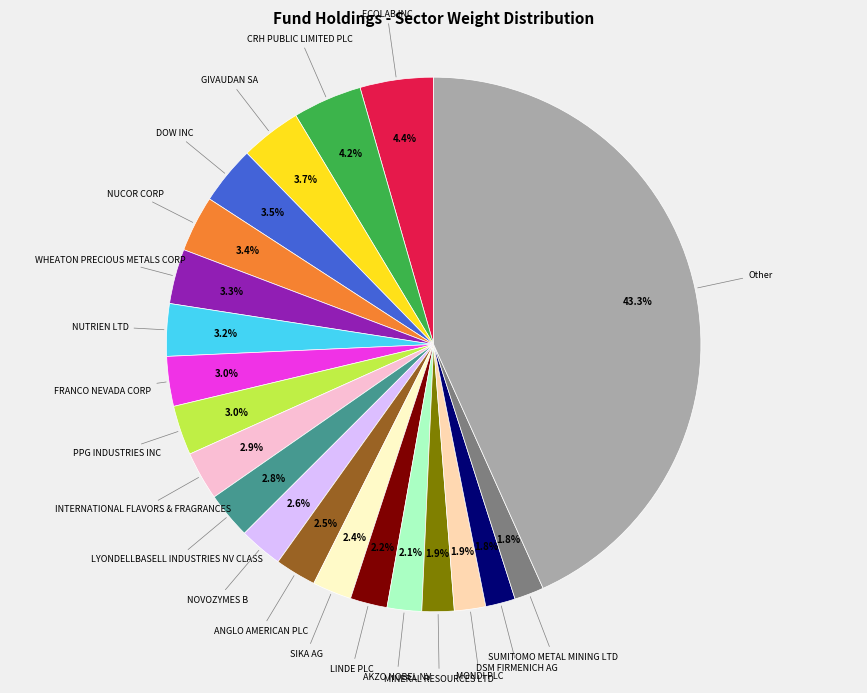

Is there a majority slice in this chart?

No